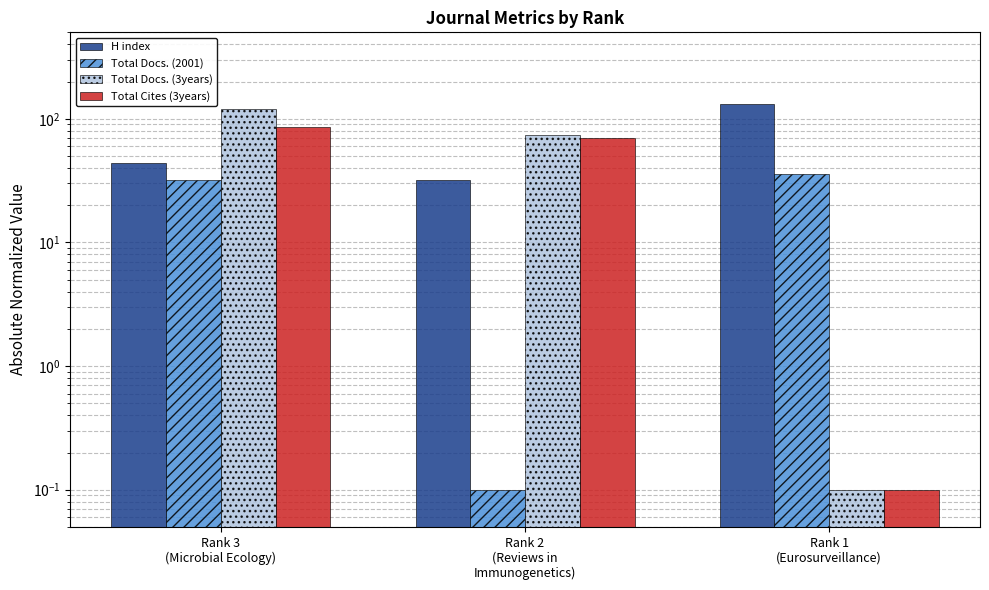

Are the bars horizontal?

No